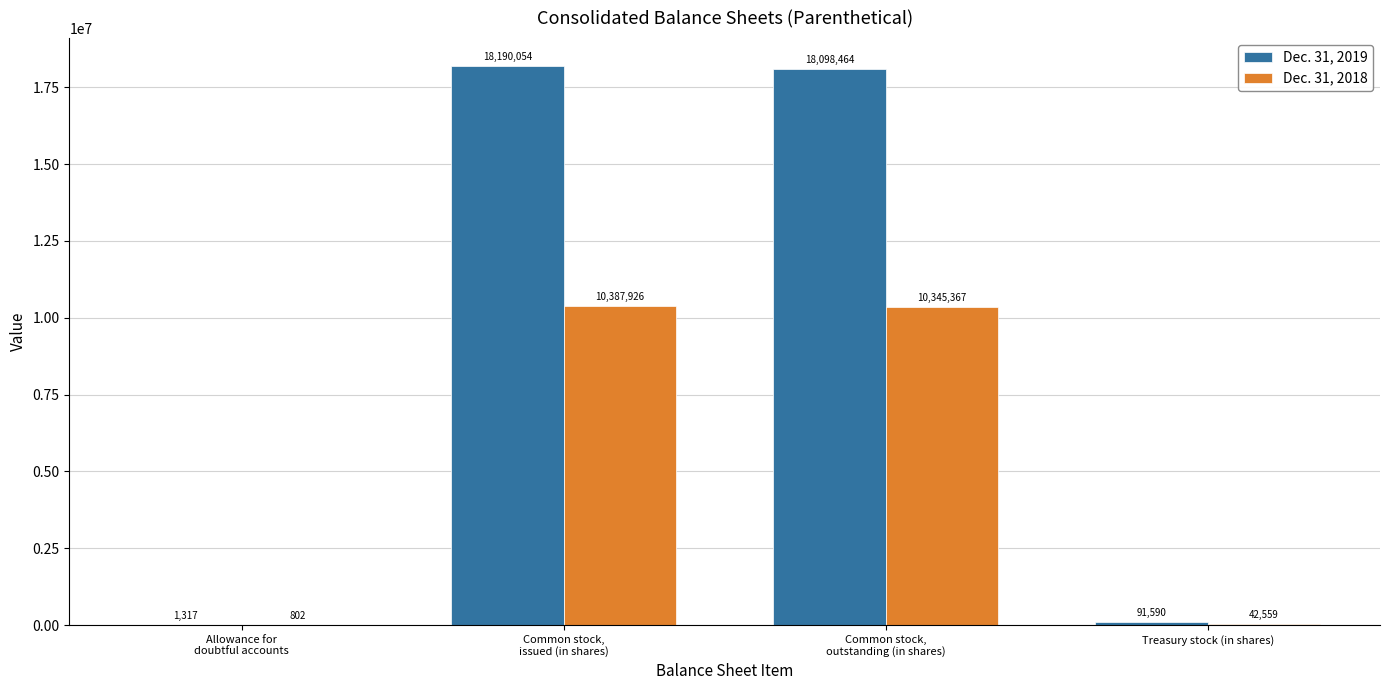

Reading left to right, transcribe all the data shown in this chart.

Dec. 31, 2019: Allowance for
doubtful accounts=1317	Common stock,
issued (in shares)=18190054	Common stock,
outstanding (in shares)=18098464	Treasury stock (in shares)=91590
Dec. 31, 2018: Allowance for
doubtful accounts=802	Common stock,
issued (in shares)=10387926	Common stock,
outstanding (in shares)=10345367	Treasury stock (in shares)=42559